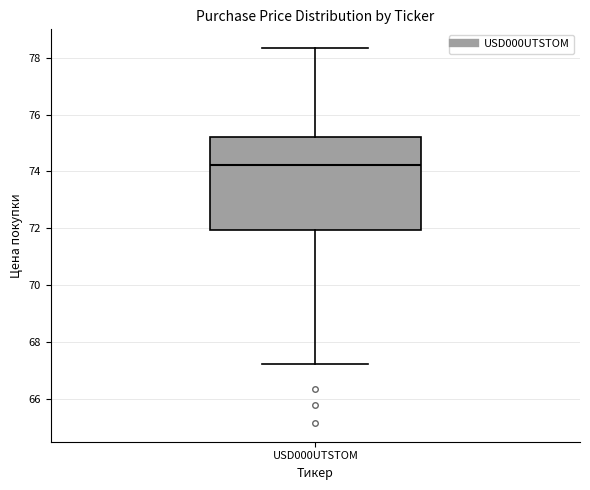

Read this box plot against the y-axis: the position of the median line, the range covered by the box, and the ends of both whiskers. The values are not printed on the chart, so give them approximately, as read against the axis.

median 74.2, box 72.0 to 75.2, whiskers 67.2 to 78.4